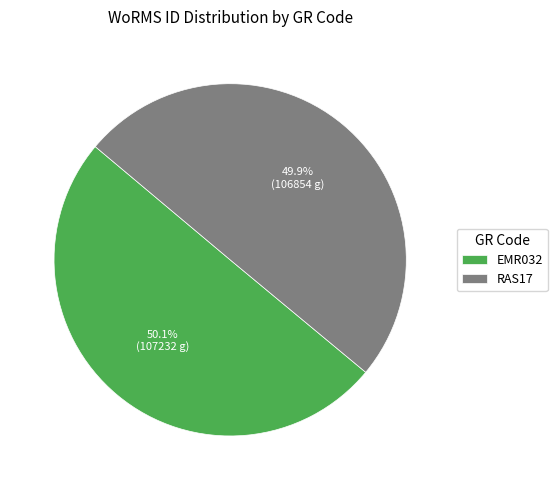

Do EMR032 and RAS17 together represent more than half of the pie?

Yes